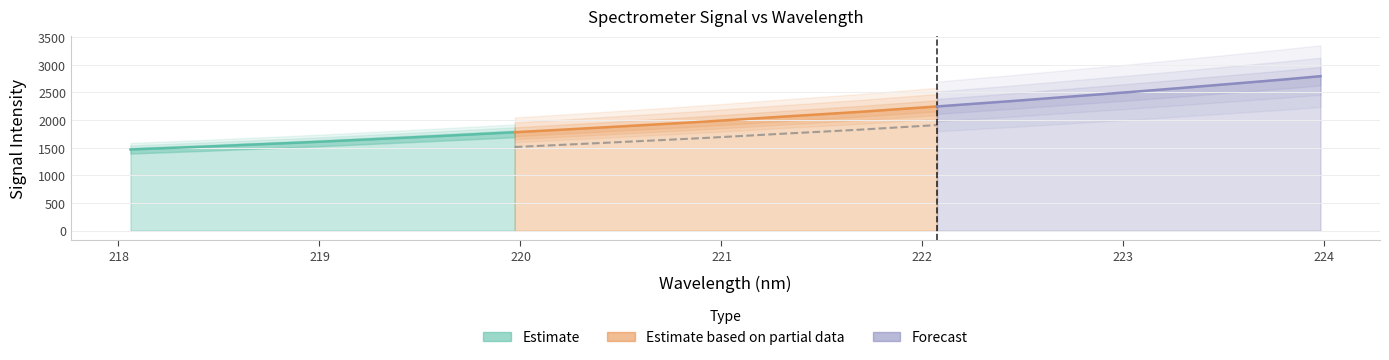

True or false: x and y cross at least once.

False